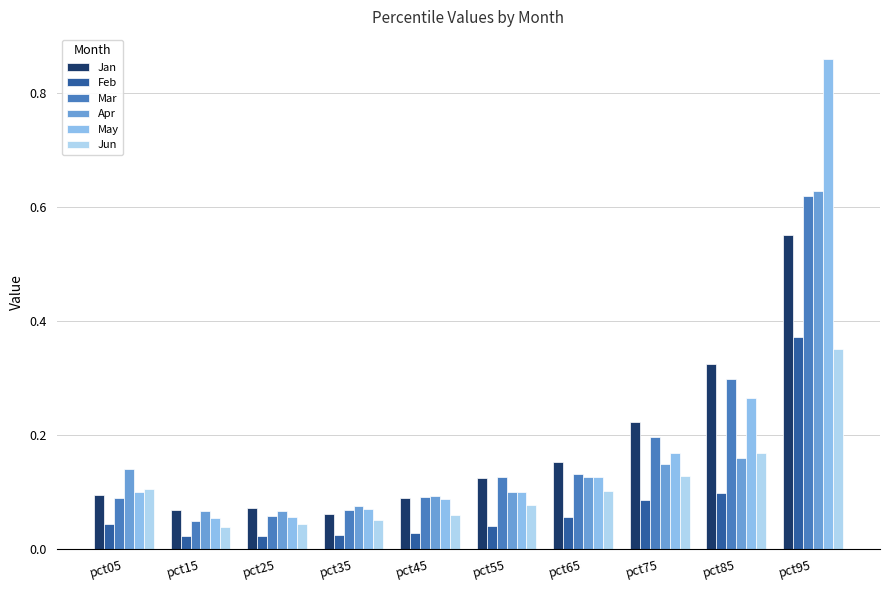

List the series in order of their peak value, lowest first.

Jun, Feb, Jan, Mar, Apr, May